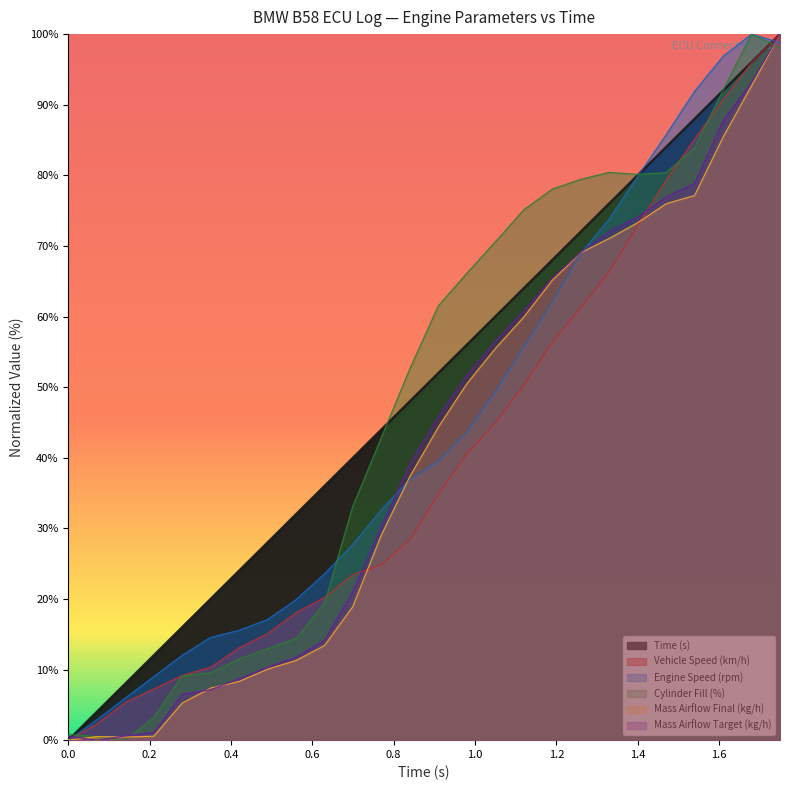

The value of Mass Airflow Final (kg/h) at 0.56 is 16.5. True or false?

False